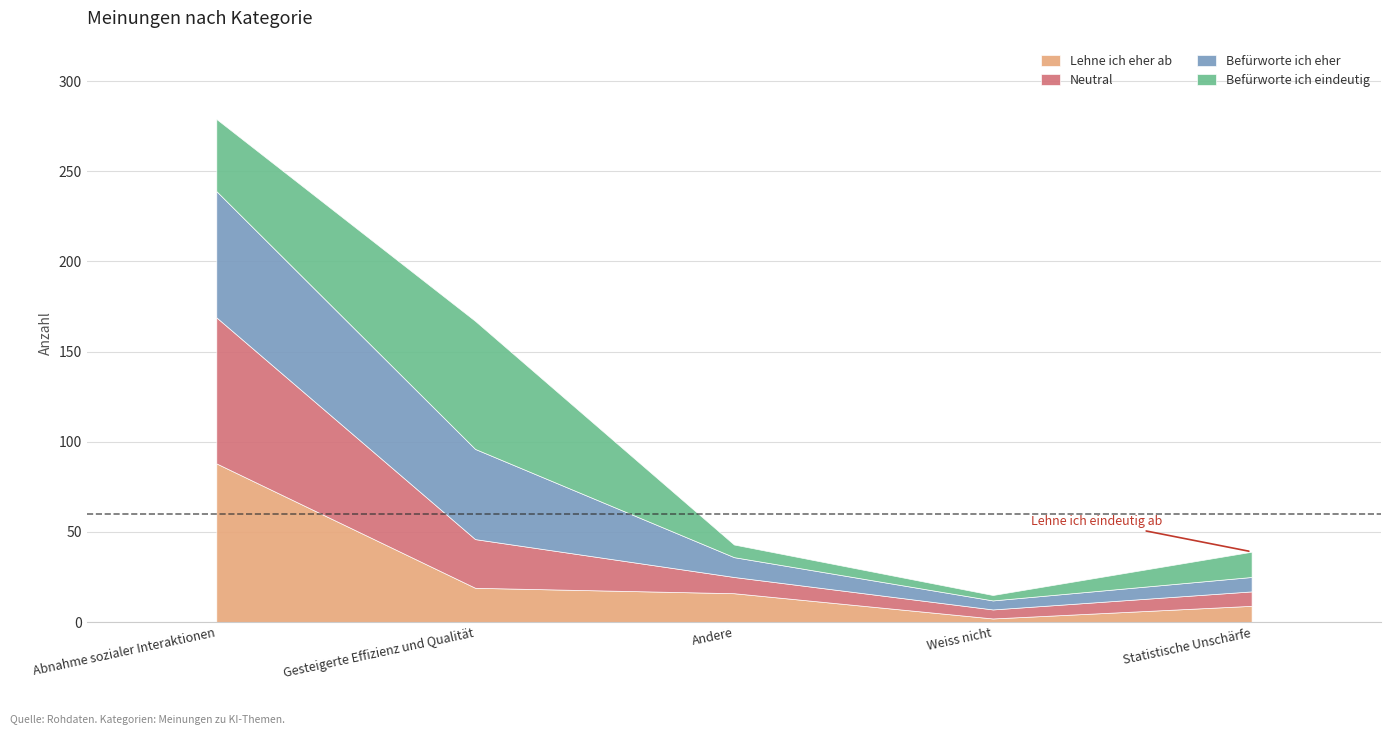

What is the sum of all Neutral values?

130